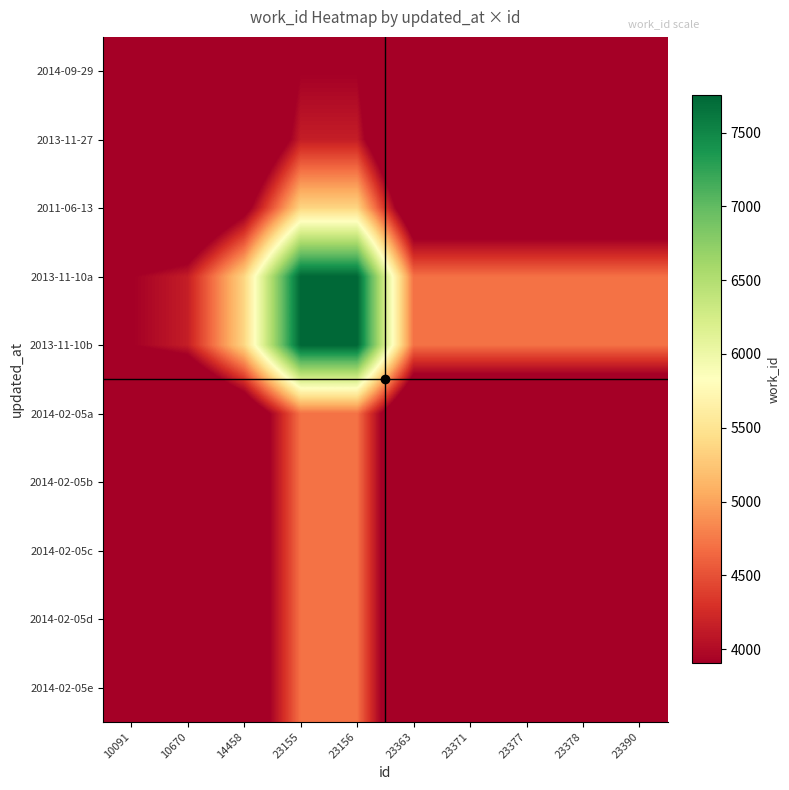

Count the number of categories in the chart.

10